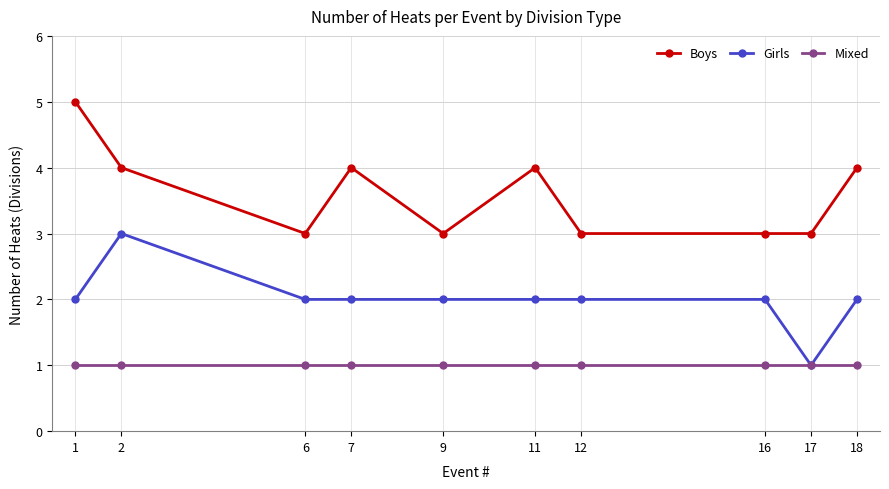

Between 1 and 11, which series saw the biggest shift?

Boys